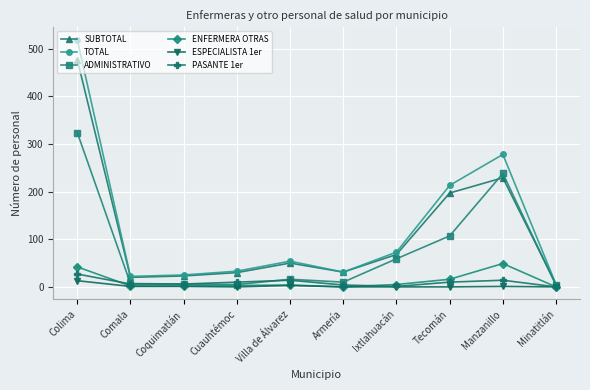

What is the difference between the second highest and minimum values in the PASANTE 1er series?

14